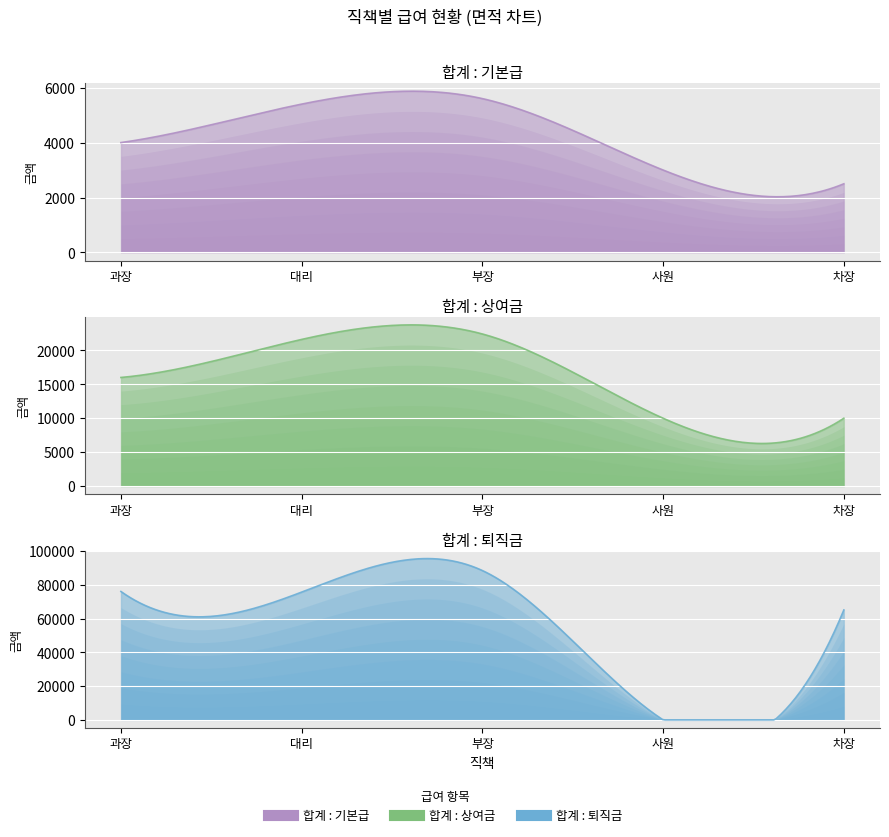

What is the difference between the 합계 : 퇴직금 values at 부장 and 대리?

12772